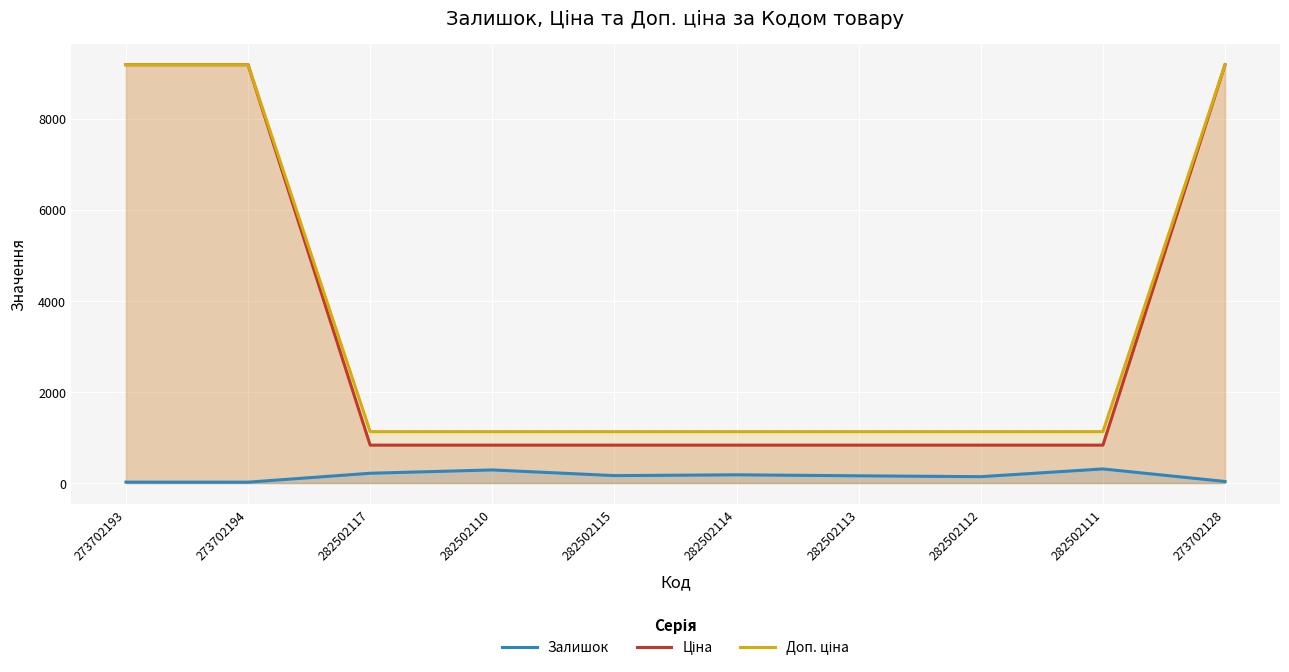

Read the Залишок value at 282502117.

215.0